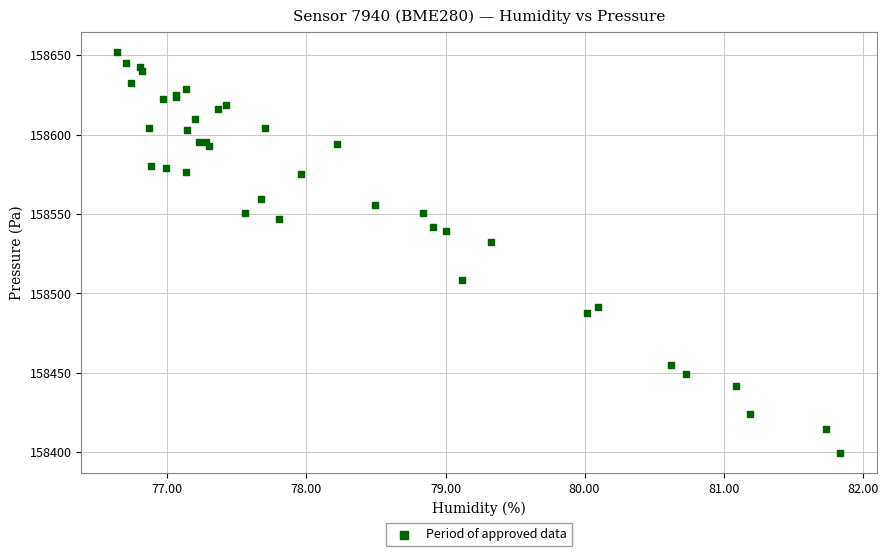

What Y value in the scatter plot is closest to 158525?

158532.7